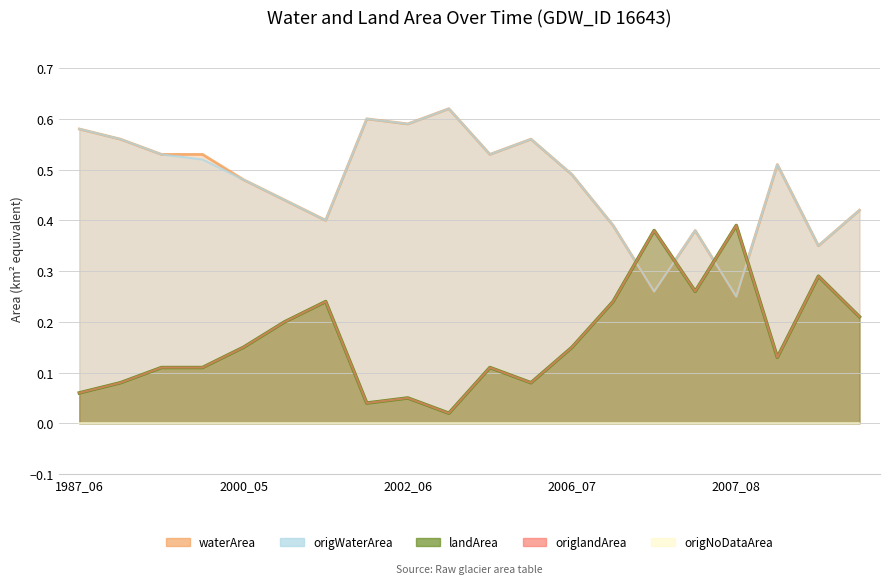

At which category is the sum across all series the highest?

1987_07